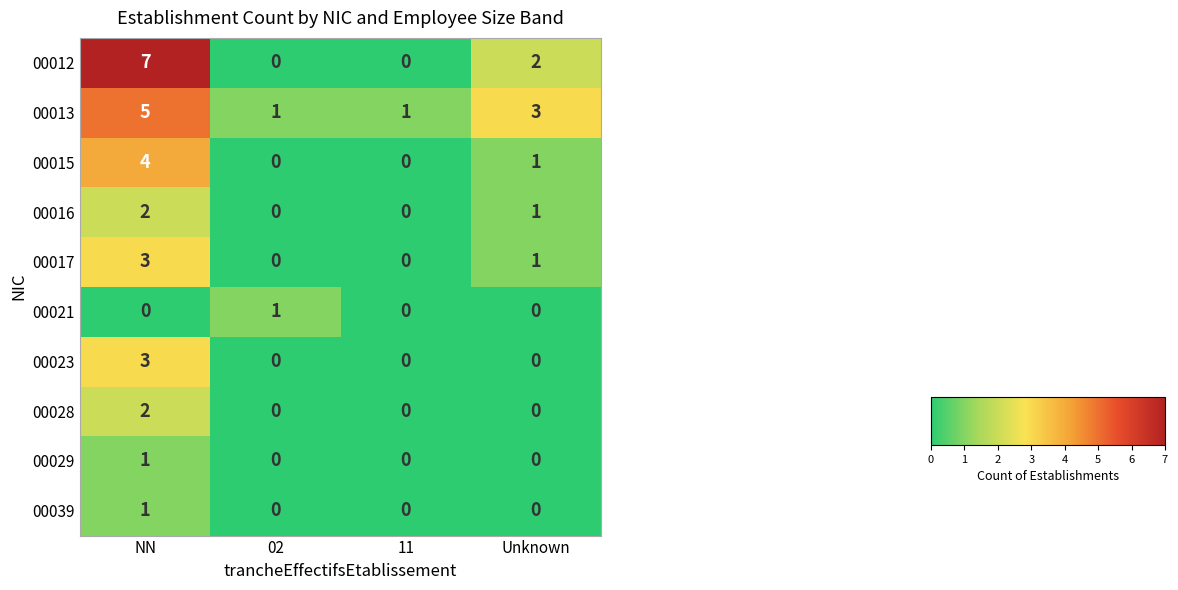

What is the total value across all series at NN?

28